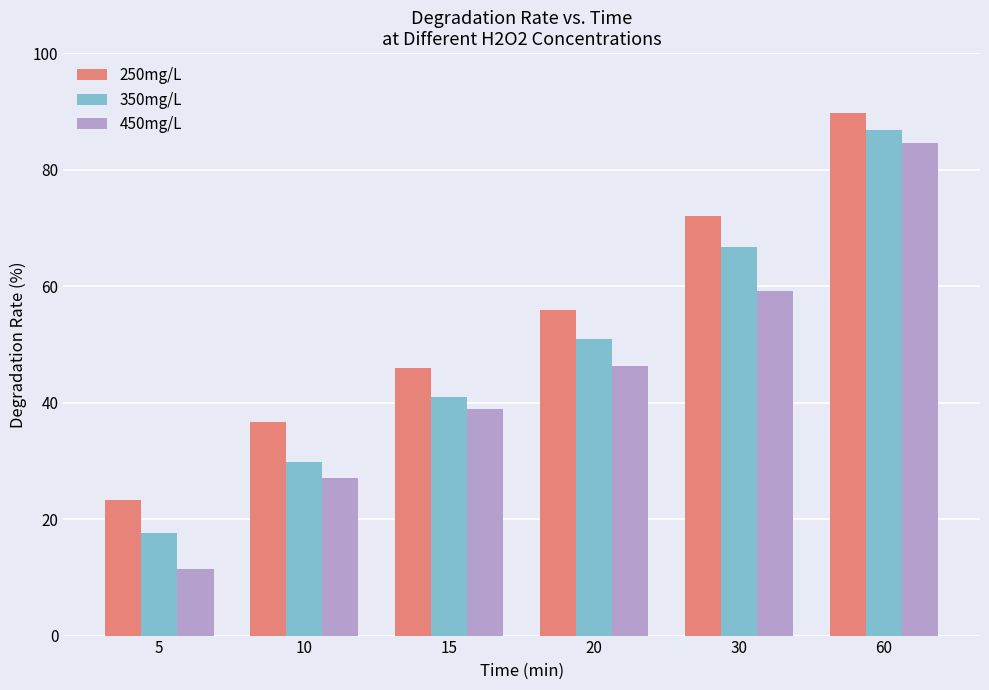

What is the minimum value shown in the chart?

11.5